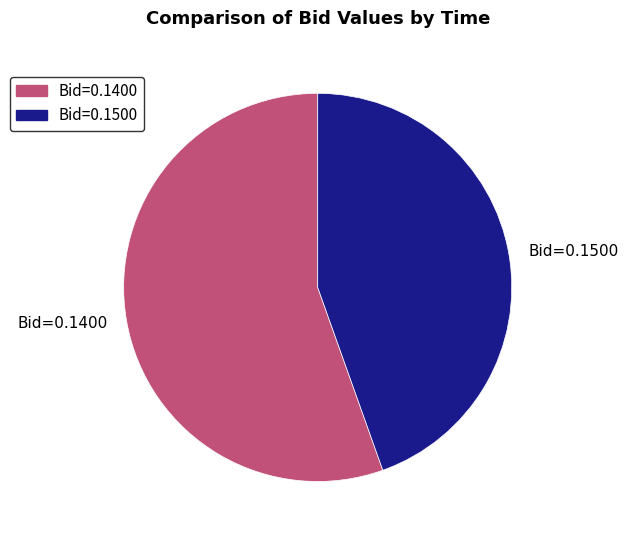

Which category has the smallest portion of the pie?

Bid=0.1500